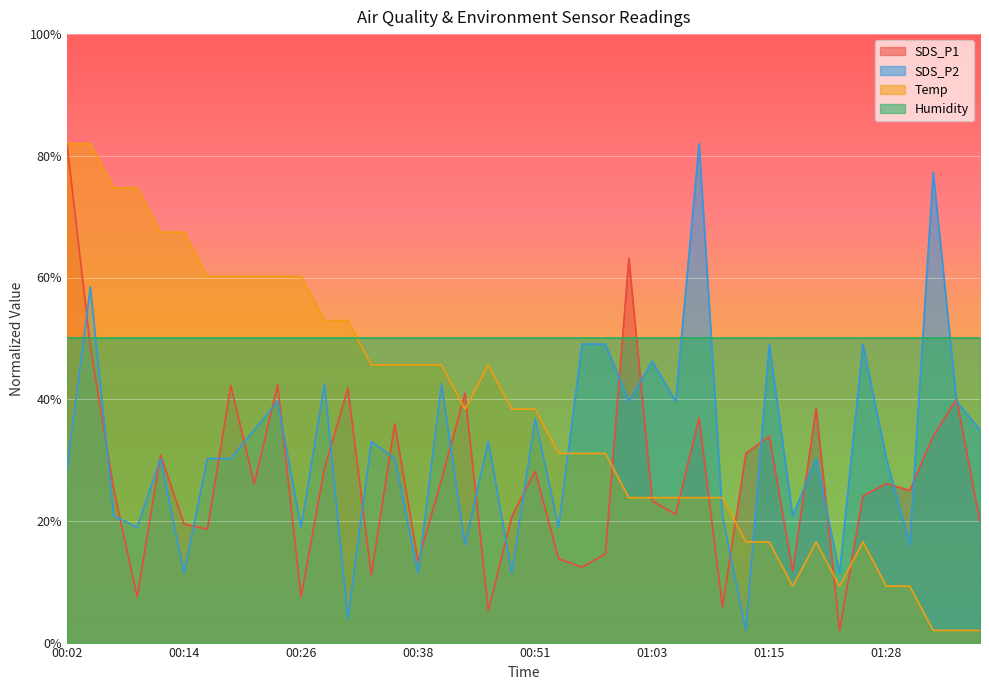

How many data points in Temp are above 38?

21